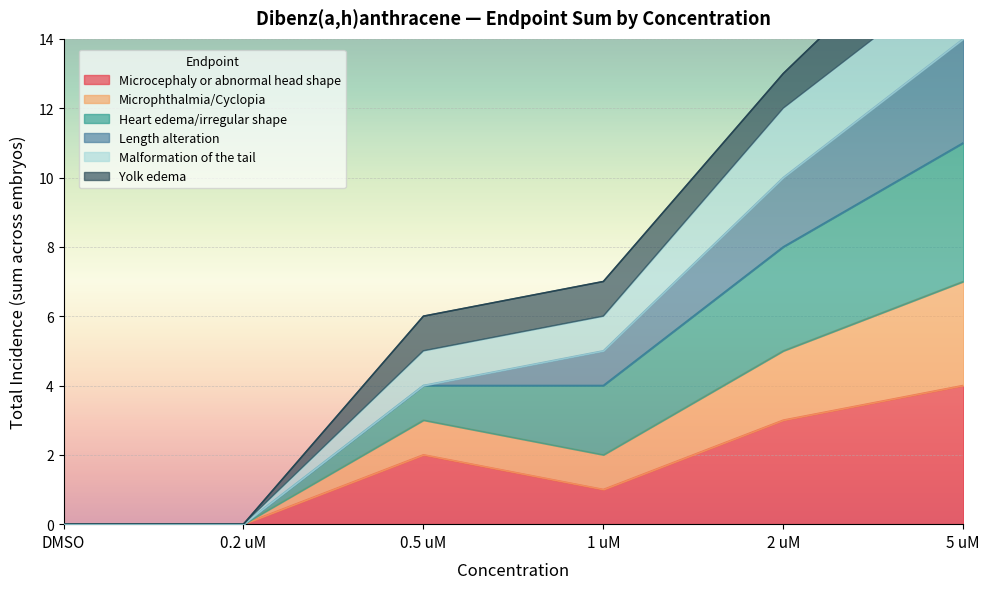

How many positive values does the Heart edema/irregular shape series have?

4